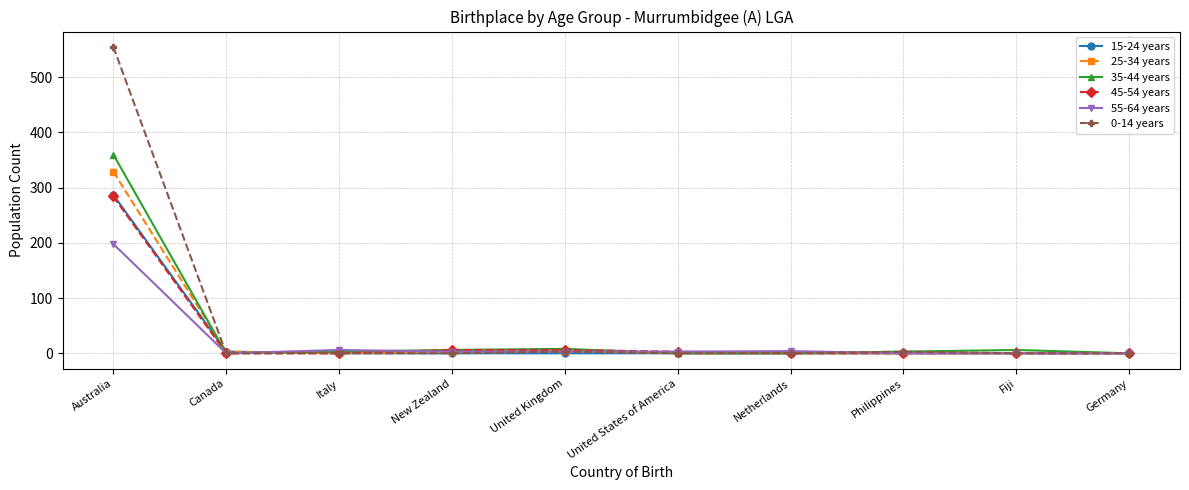

Which category has the highest value in the 0-14 years series?

Australia